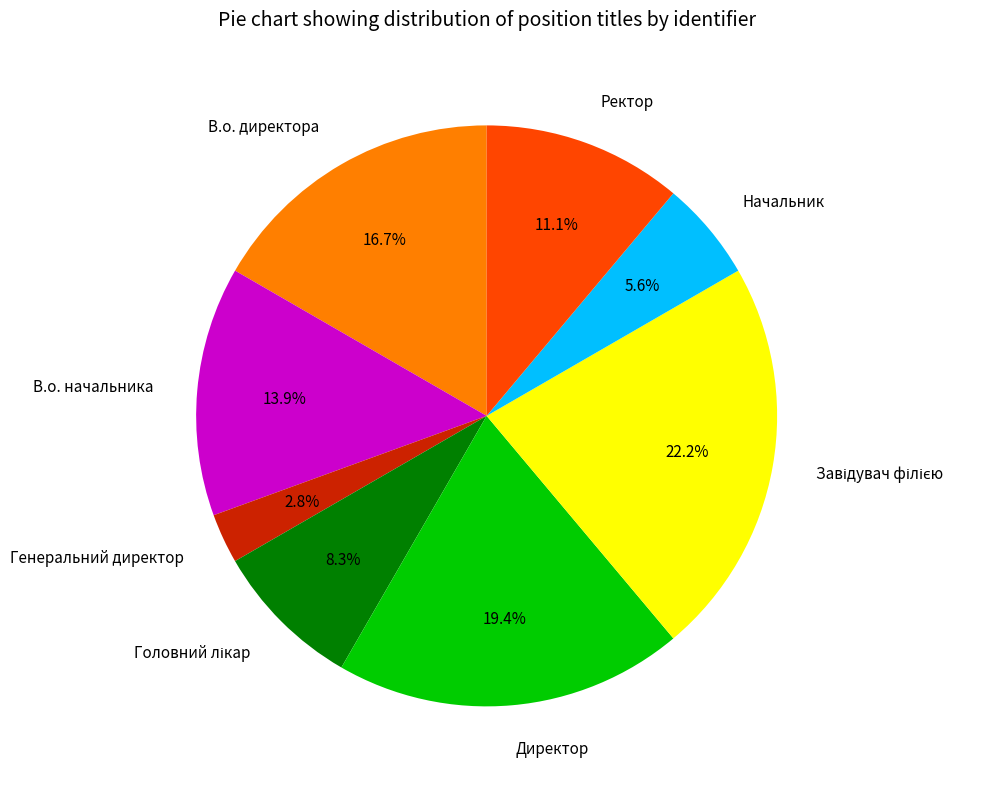

What is the smallest slice in the pie chart?

Генеральний директор